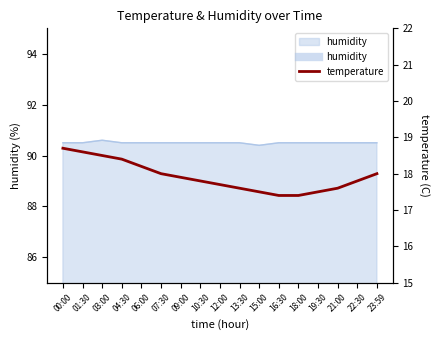

Approximately how many times larger is the value at 21:00 compared to 03:00?

1.0